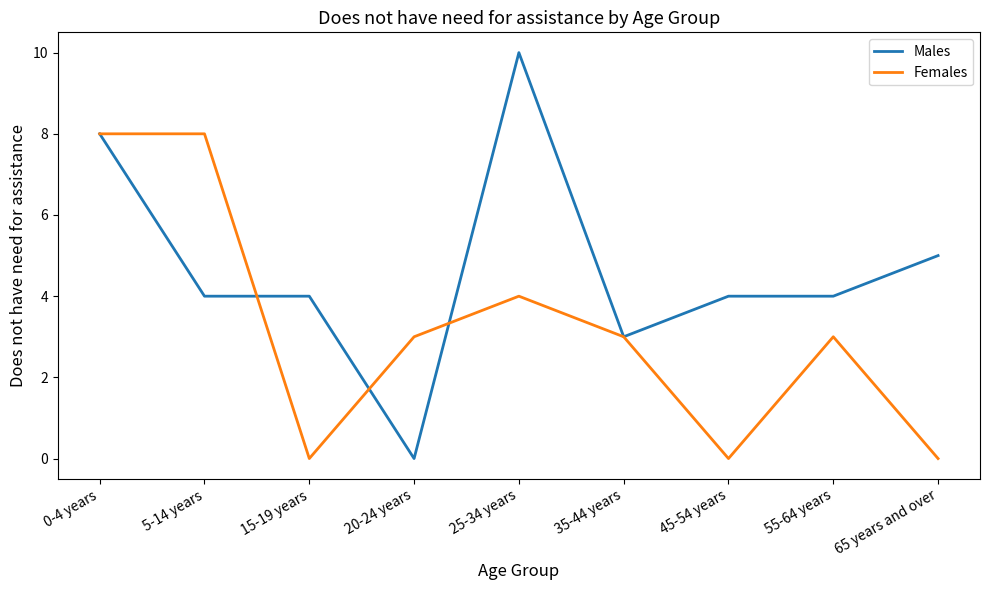

What are all the series names shown in the legend?

Males, Females